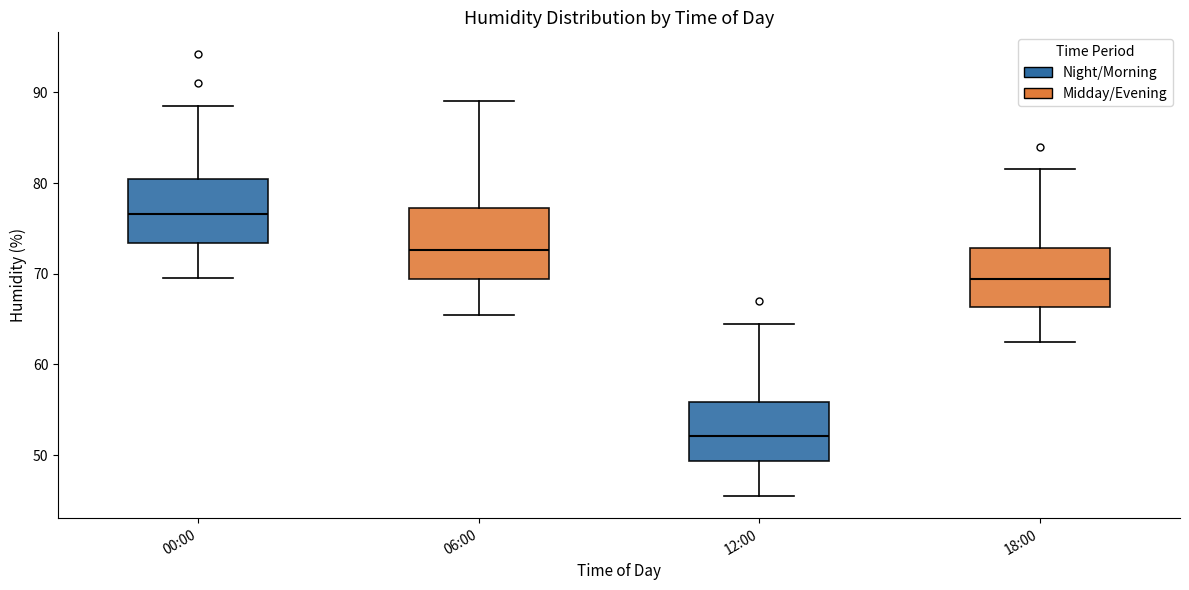

Reading left to right, transcribe this box plot: for each box, give where its median line is, the range the box spans, and where its two whiskers end, as read against the y-axis. The values are not printed on the chart, so give them approximately, as read against the axis.

00:00: median 77, box 73 to 80, whiskers 70 to 89
06:00: median 73, box 69 to 77, whiskers 66 to 89
12:00: median 52, box 49 to 56, whiskers 46 to 65
18:00: median 69, box 66 to 73, whiskers 63 to 82